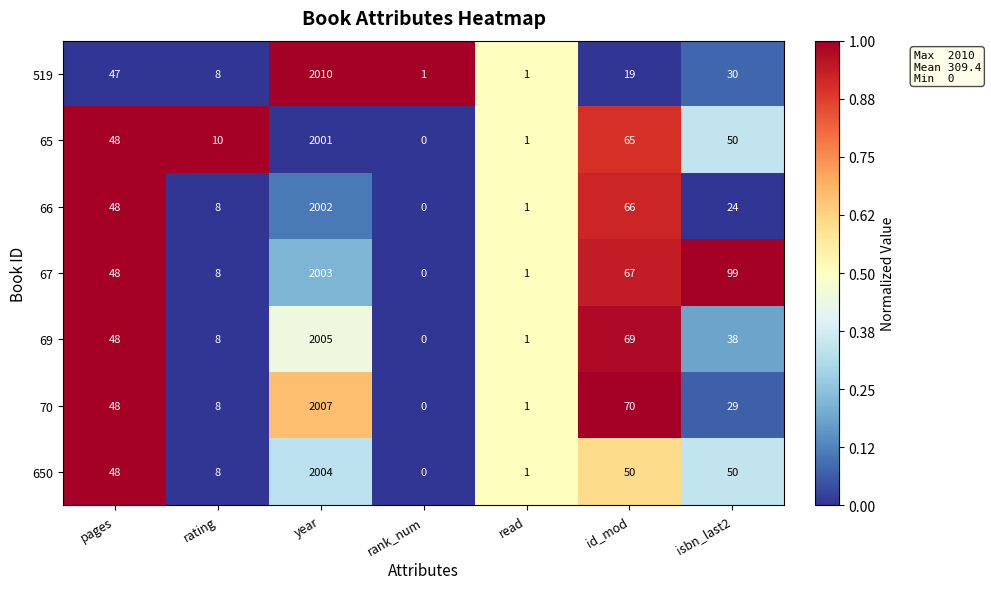

Is it true that 65 equals 18 at isbn_last2?

False